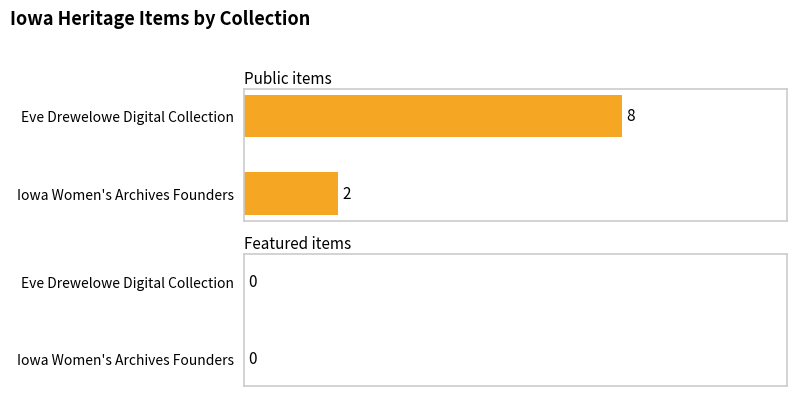

Rank the series at Eve Drewelowe Digital Collection from lowest to highest value.

featured, public